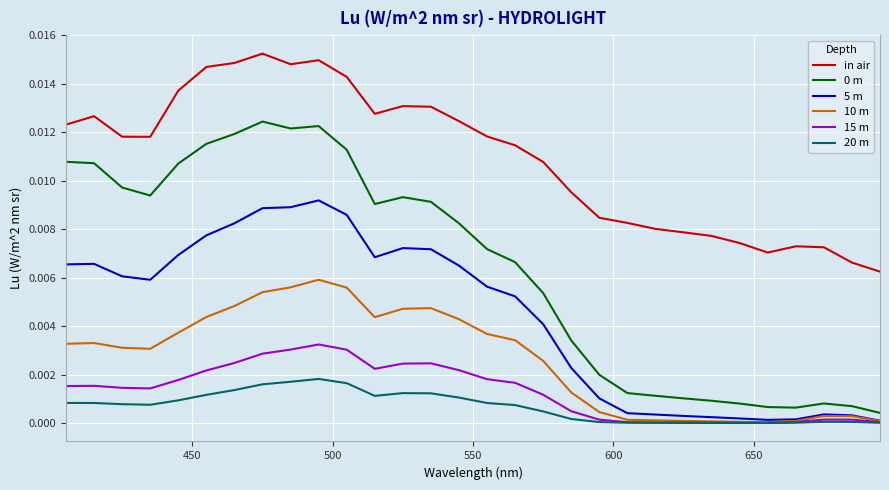

Which series has the largest total across all categories?

in air